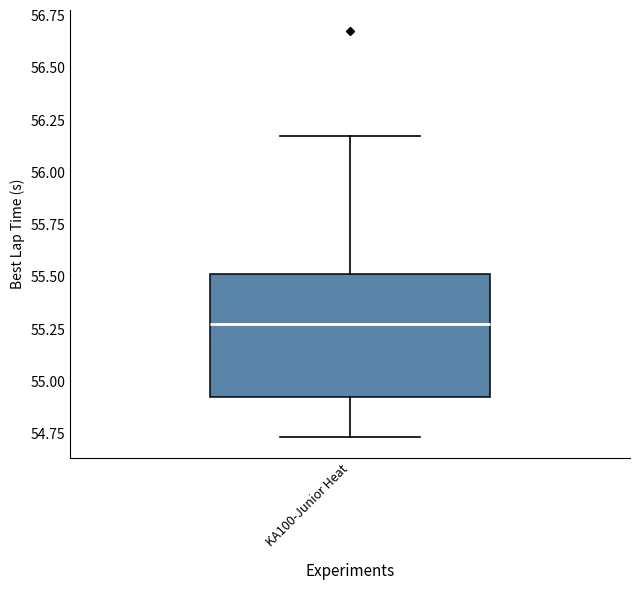

Read this box plot against the y-axis: the position of the median line, the range covered by the box, and the ends of both whiskers. The values are not printed on the chart, so give them approximately, as read against the axis.

median 55.30, box 54.90 to 55.50, whiskers 54.75 to 56.15